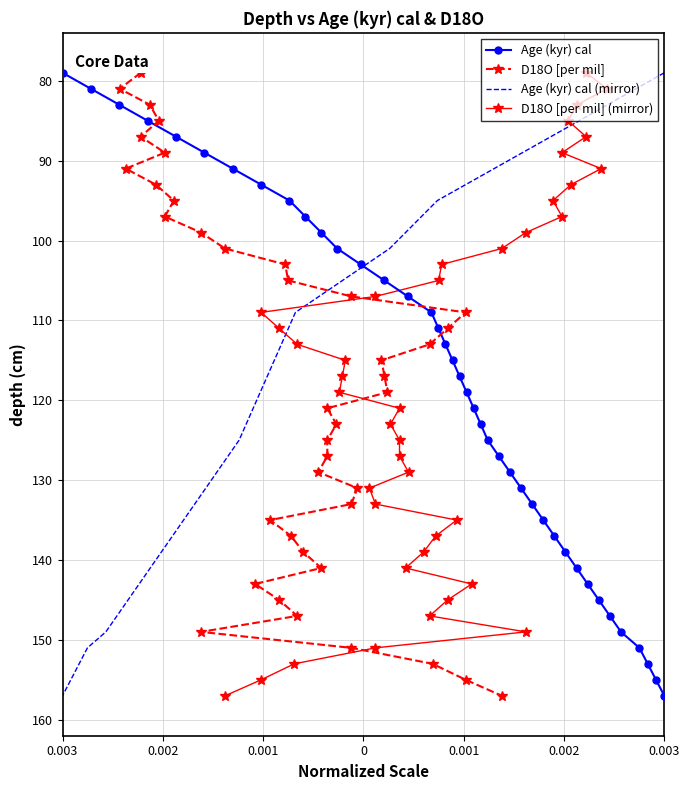

Which series has the largest total across all categories?

Age (kyr) cal